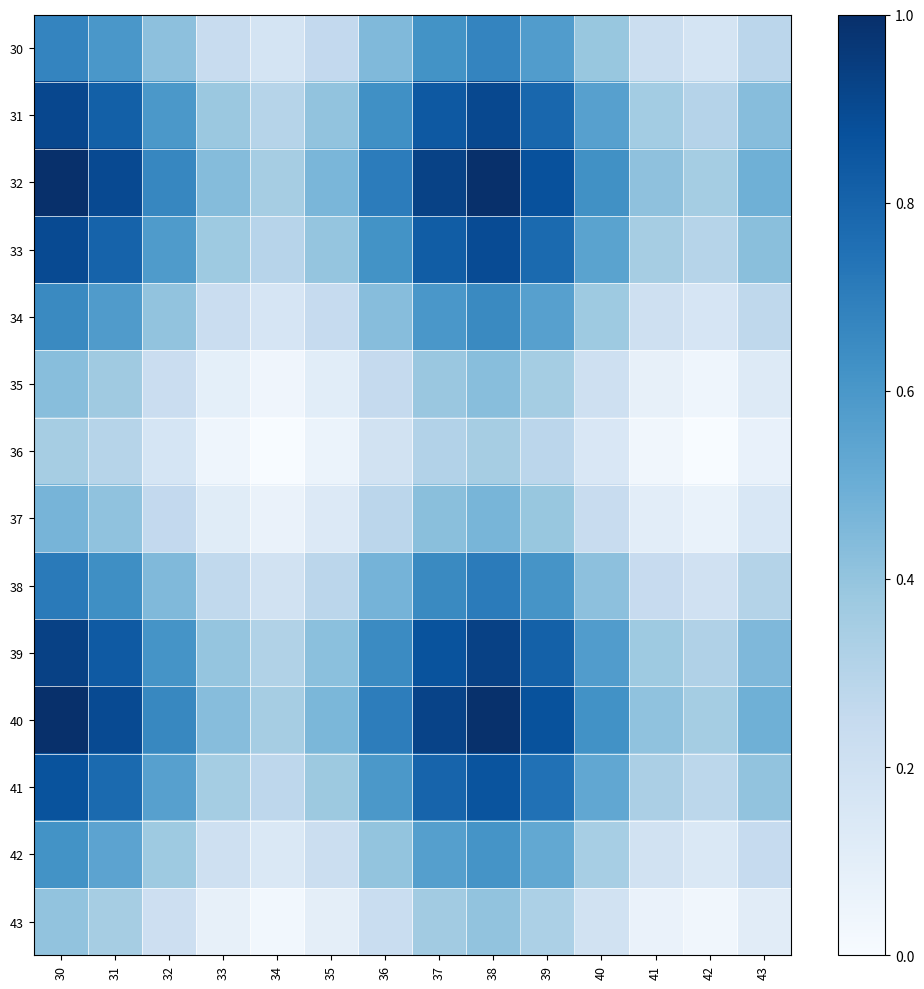

List the series in order of their peak value, lowest first.

36, 43, 35, 37, 42, 34, 30, 38, 41, 33, 31, 39, 40, 32